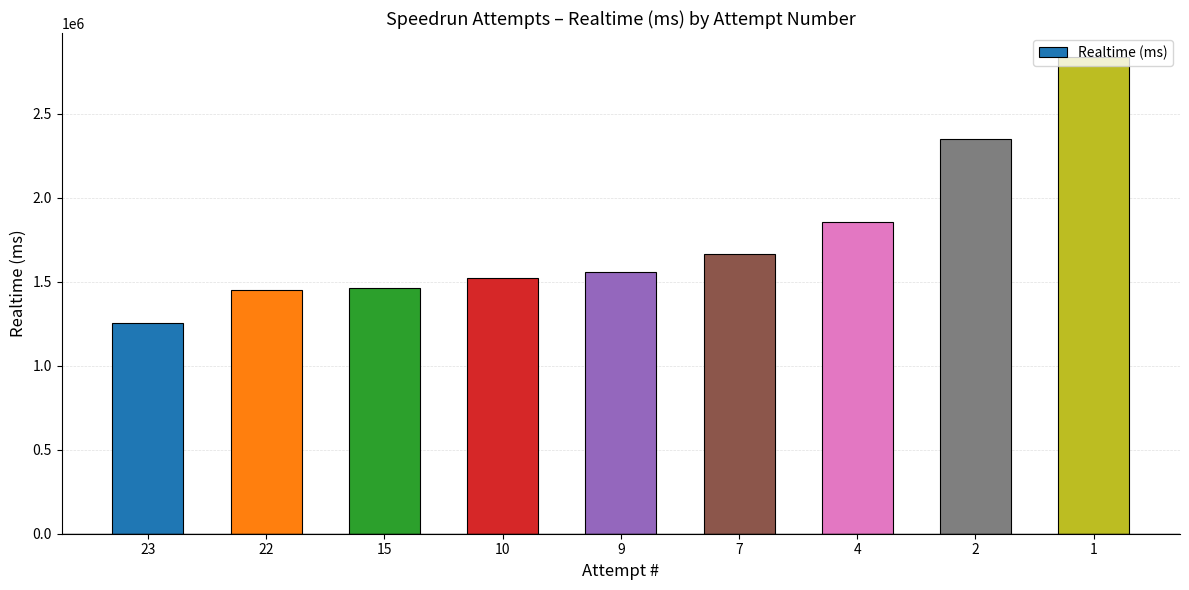

Is it true that the value at 23 is 732172?

False